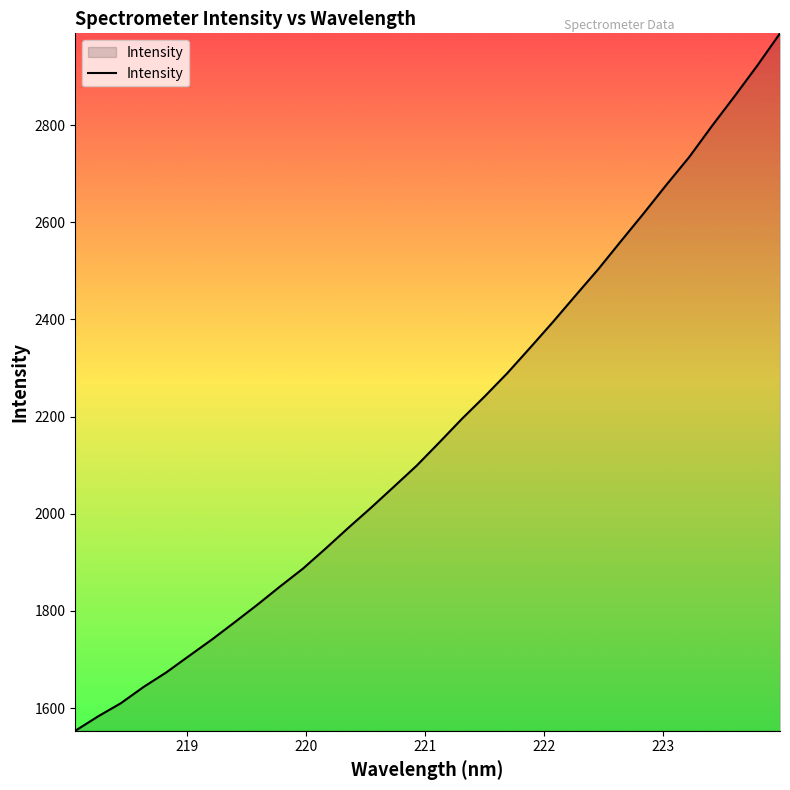

What is the greatest value displayed?

2988.8